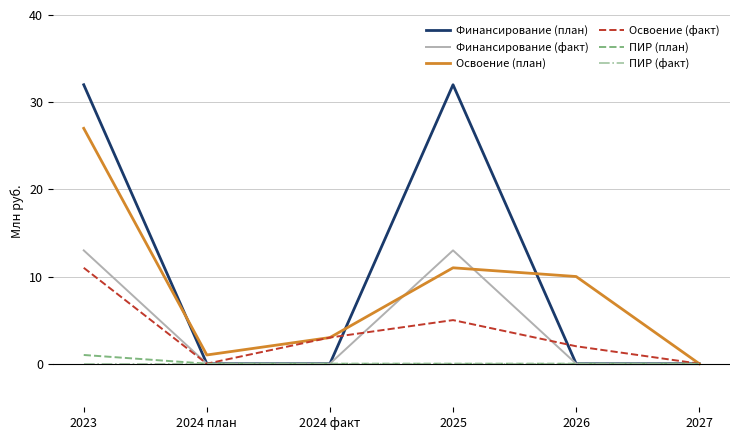

Which category has the lowest value in the Освоение (план) series?

2027